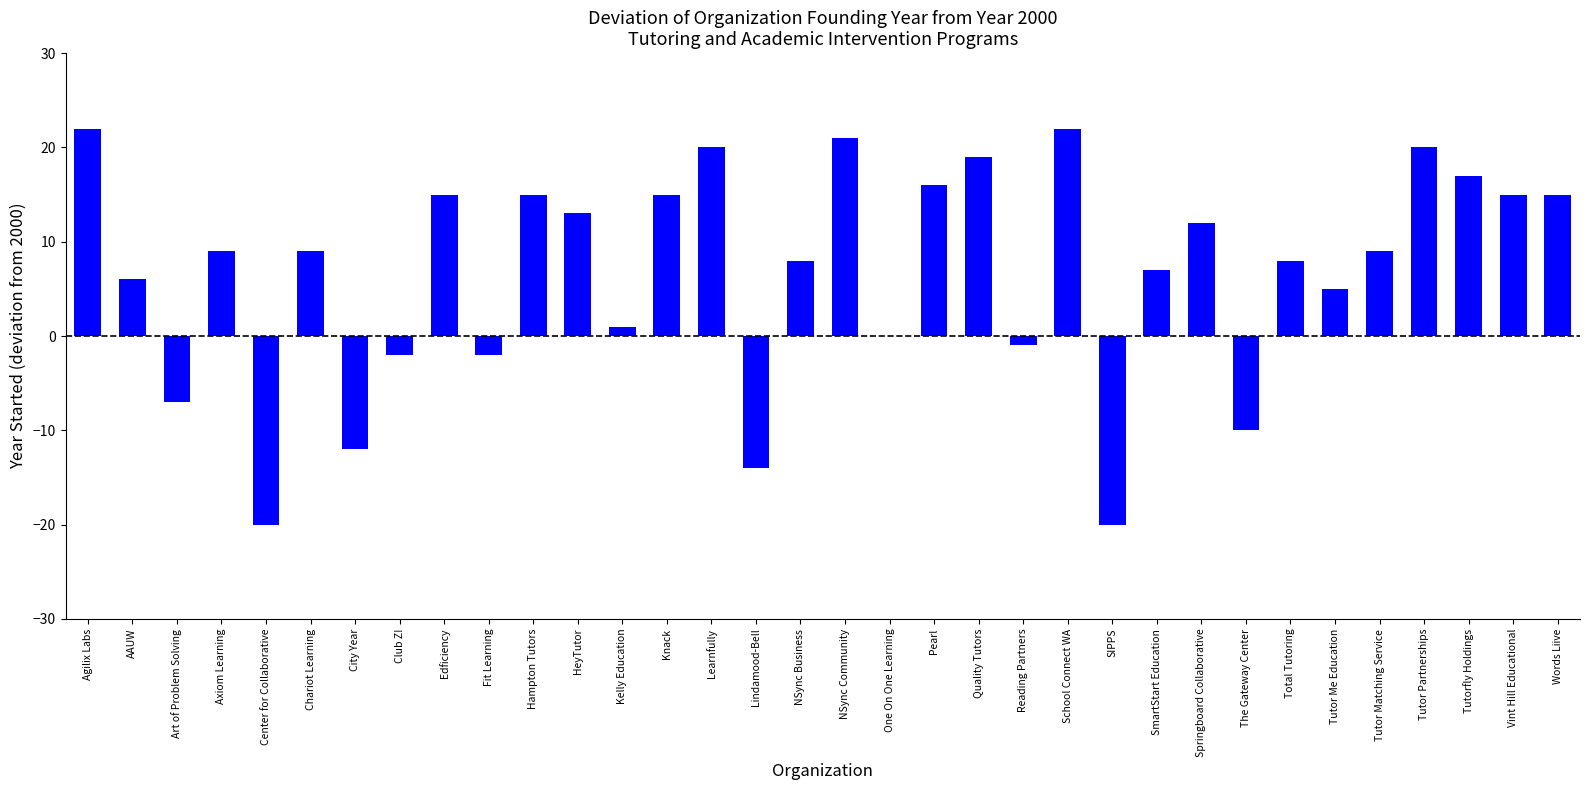

The value at School Connect WA is 6. True or false?

False